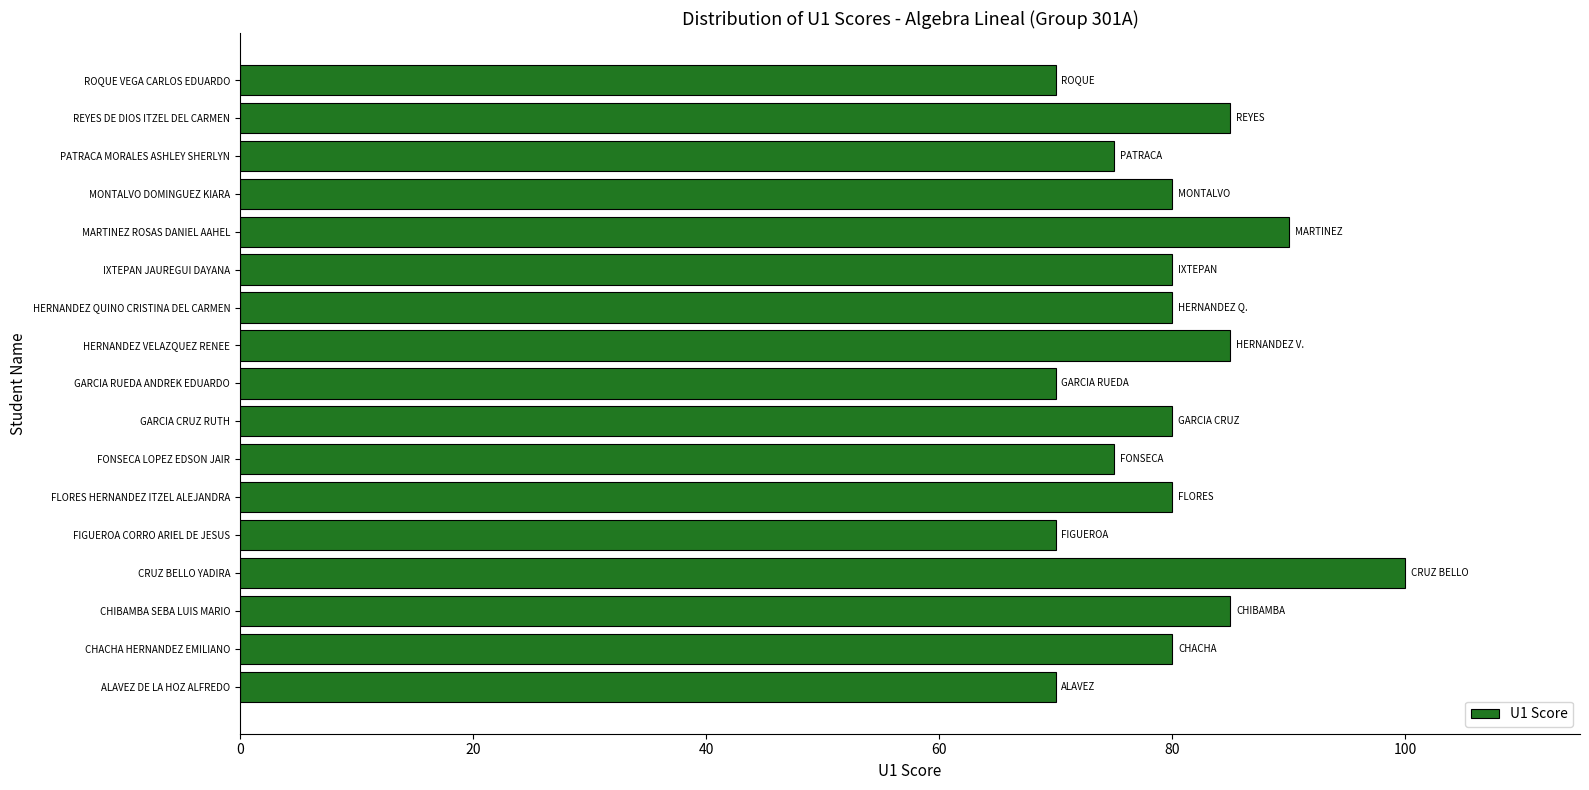

What is the change in value from ALAVEZ DE LA HOZ ALFREDO to IXTEPAN JAUREGUI DAYANA?

+10